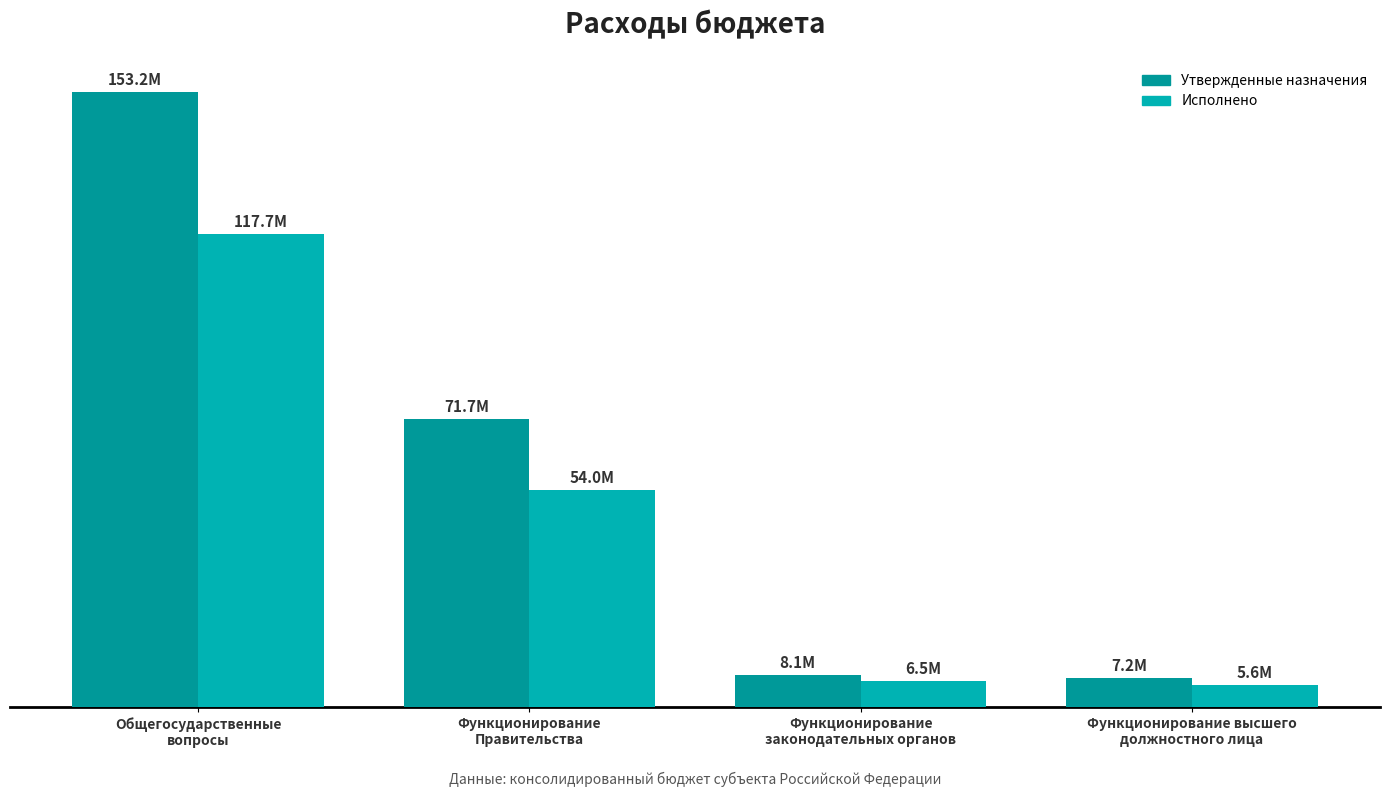

What is the label of the 2nd bar from the right?

Функционирование
законодательных органов